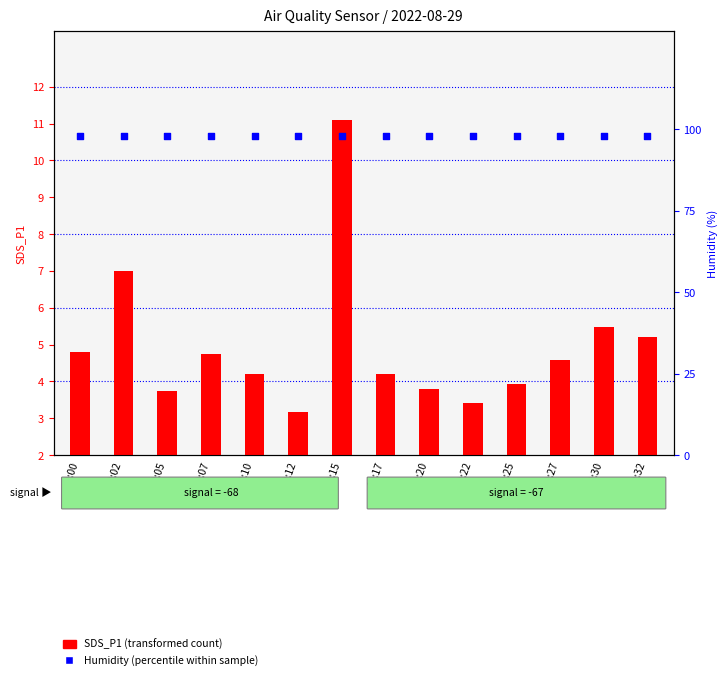

Which series has the largest Y range (max minus min)?

SDS_P1 (transformed count)